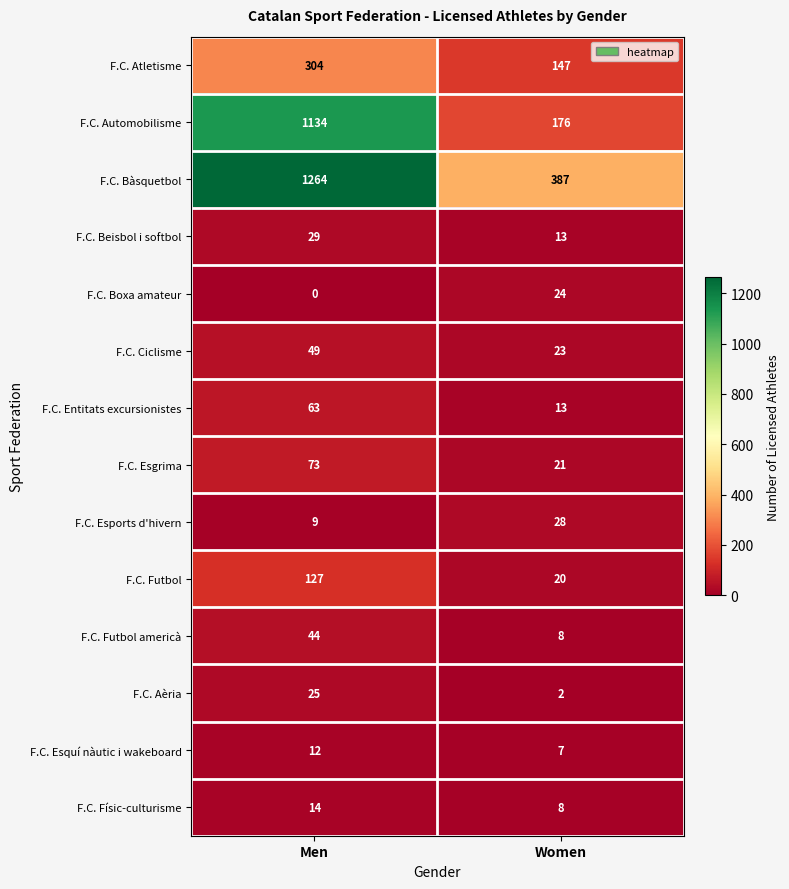

What value does the F.C. Entitats excursionistes series have at Women?

13